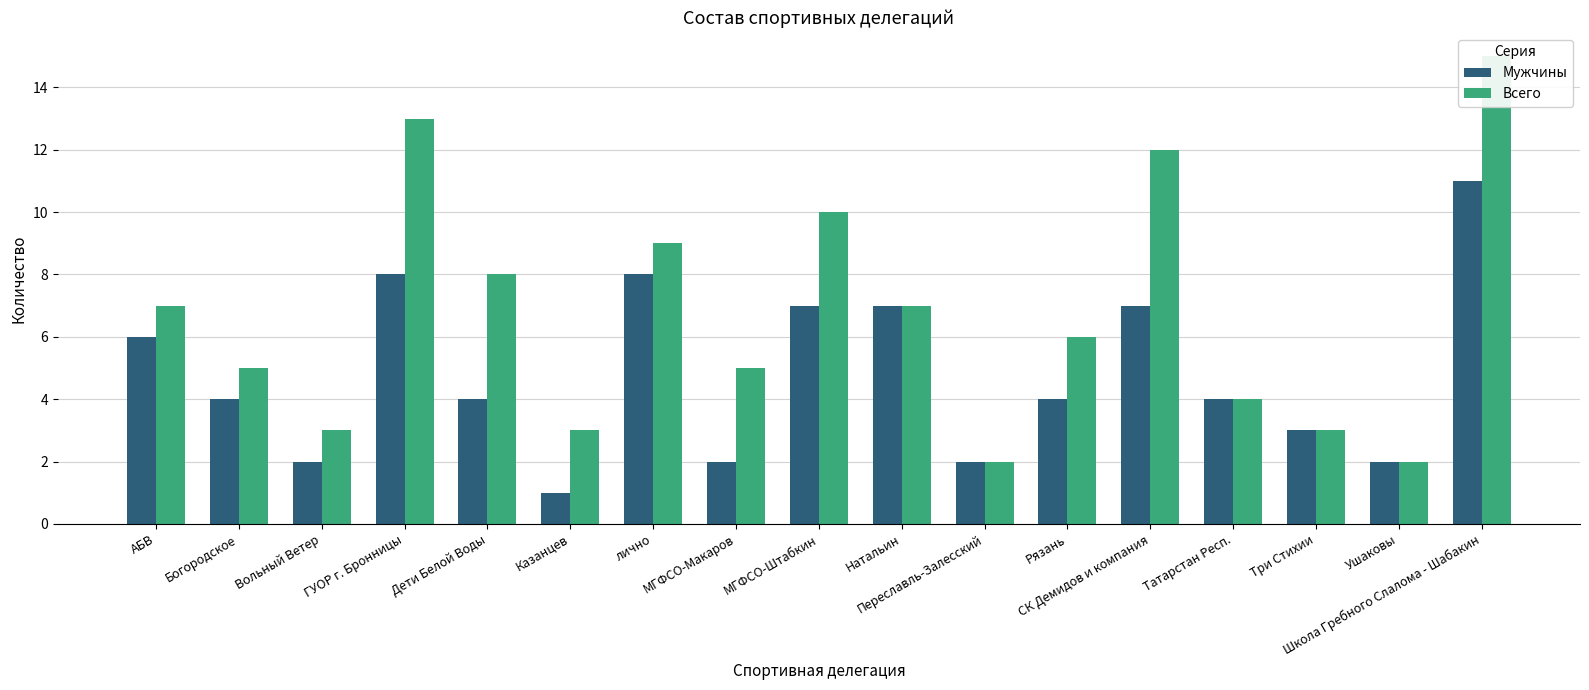

Rank the series by their maximum value, from highest to lowest.

Всего, Мужчины